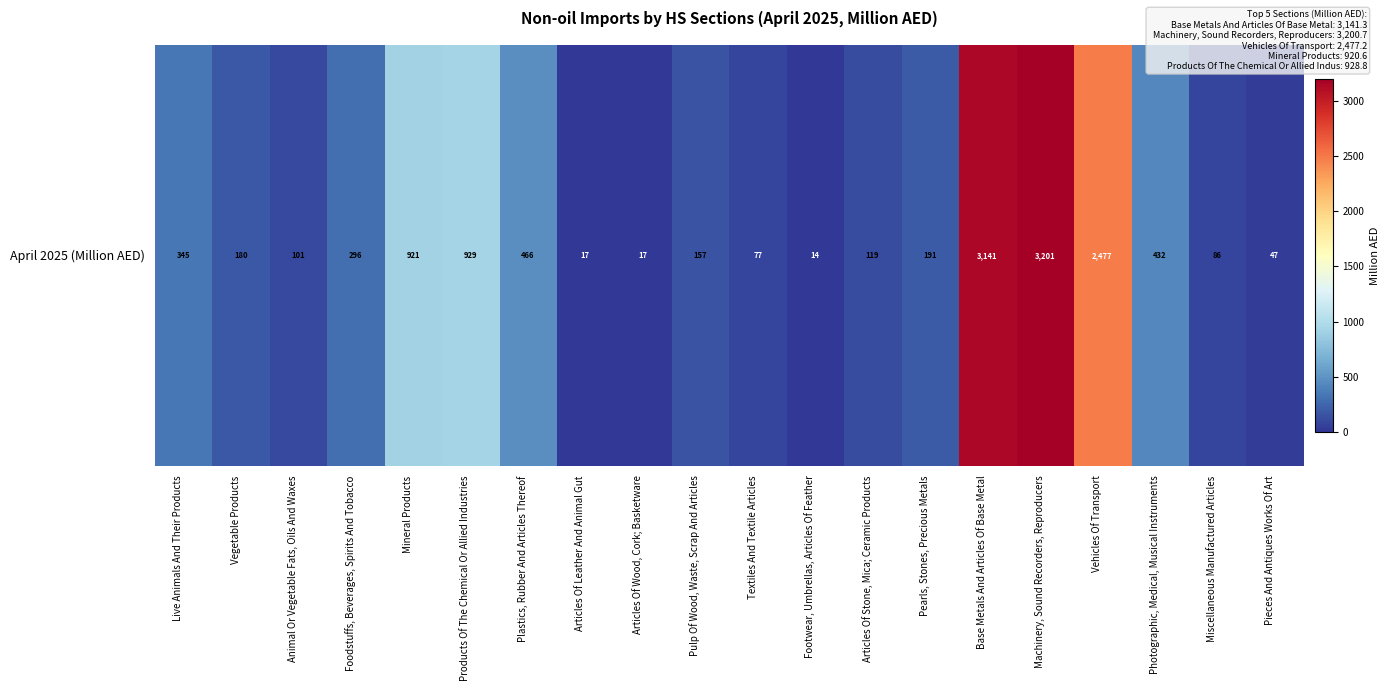

What is the difference between the values at Pearls, Stones, Precious Metals and Photographic, Medical, Musical Instruments?

240.6